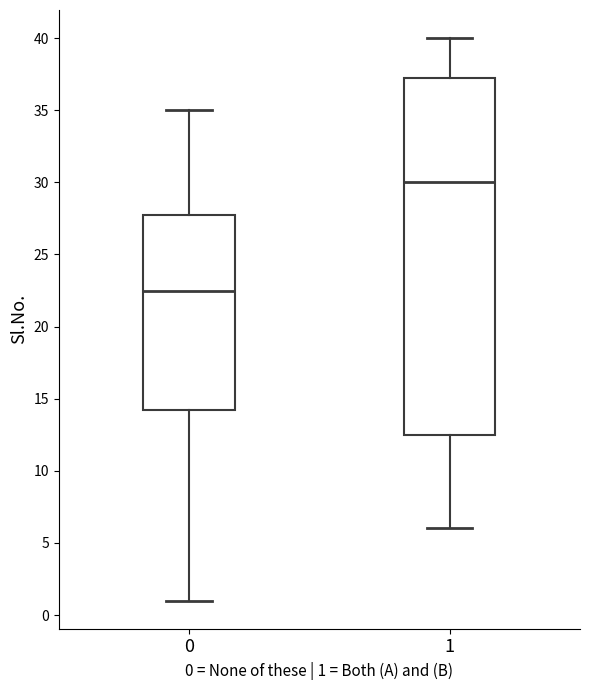

Reading left to right, read every box against the y-axis: the position of its median line, the range the box covers, and the ends of its whiskers. The values are not printed on the chart, so give them approximately, as read against the axis.

0: median 22.5, box 14.5 to 28.0, whiskers 1.0 to 35.0
1: median 30.0, box 12.5 to 37.5, whiskers 6.0 to 40.0